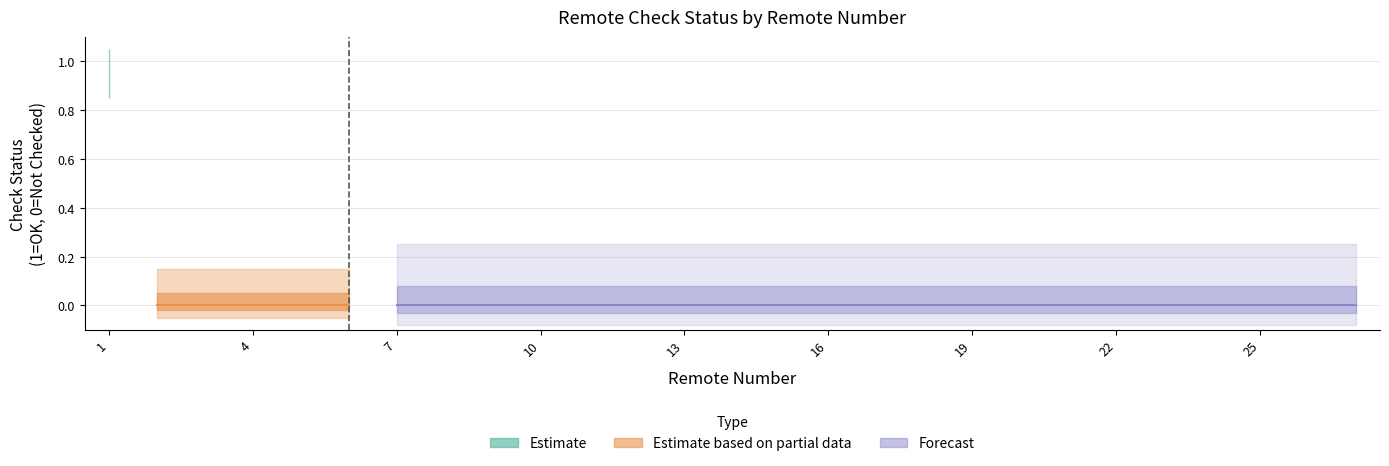

What is the sum of all values?

1